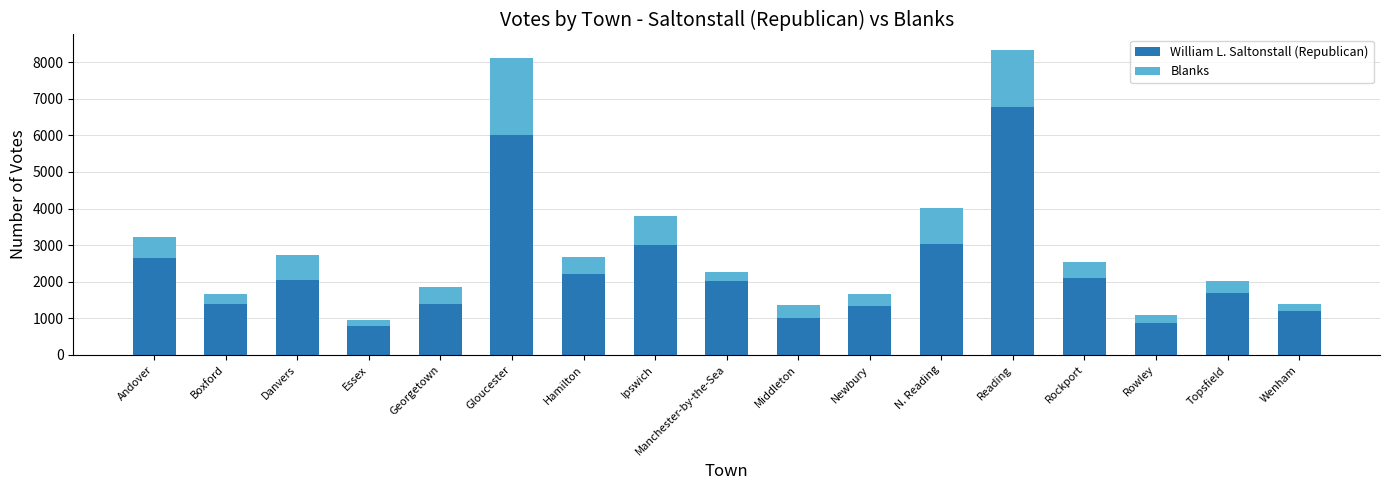

Are the bars grouped side by side (vs. stacked)?

No